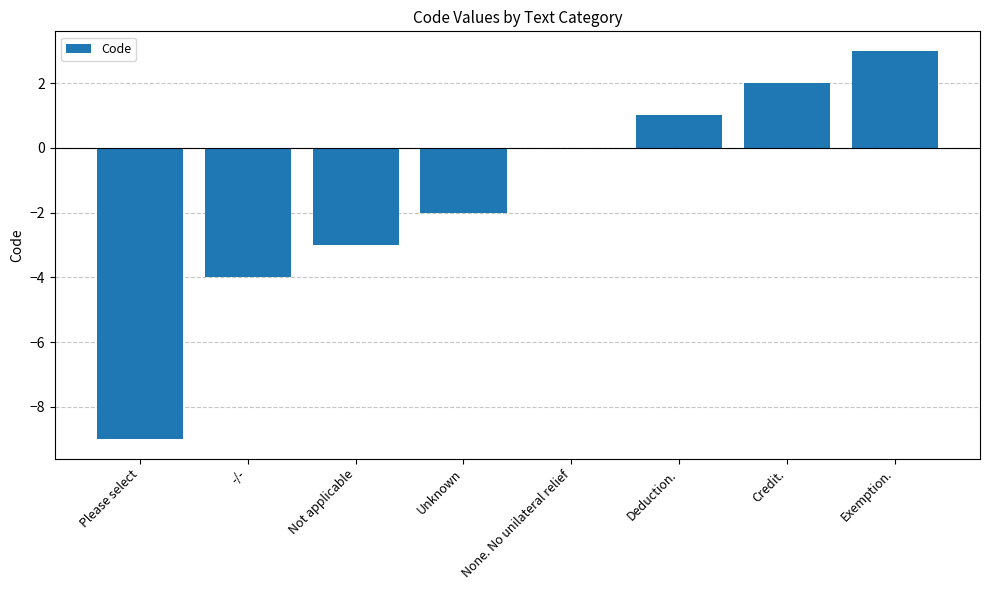

What is the greatest value displayed?

3